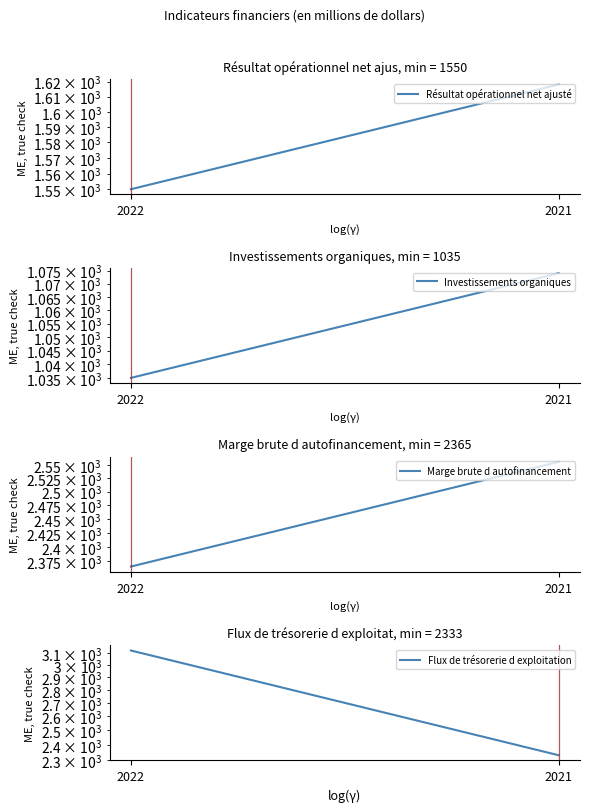

Reading left to right, transcribe all the data shown in this chart.

Résultat opérationnel net ajusté: 1550	1618
Investissements organiques: 1035	1074
Marge brute d autofinancement: 2365	2556
Flux de trésorerie d exploitation: 3124	2333